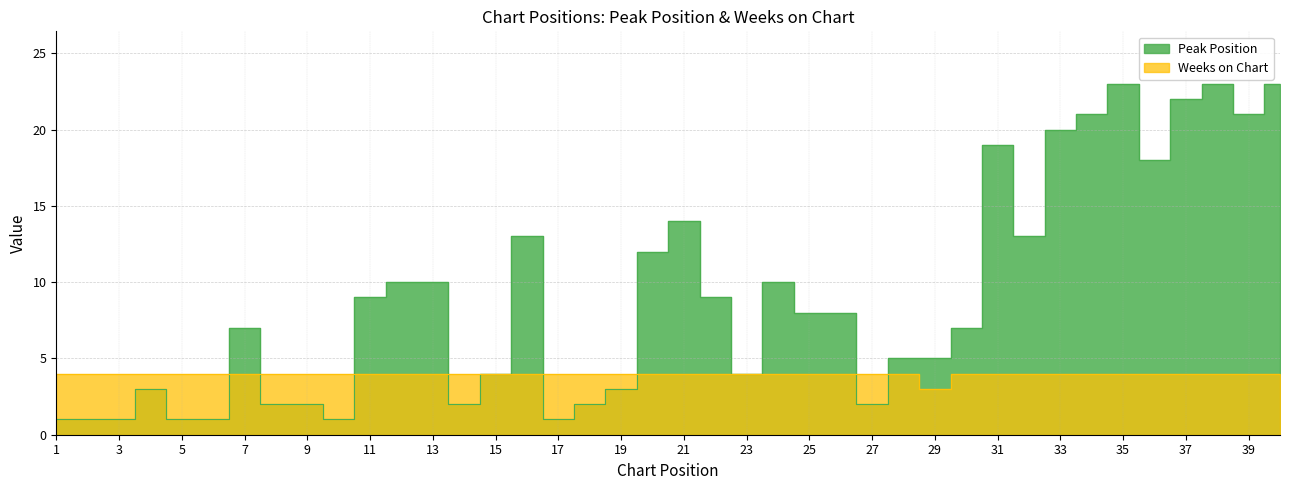

At which category does the chart reach its minimum across all series?

1